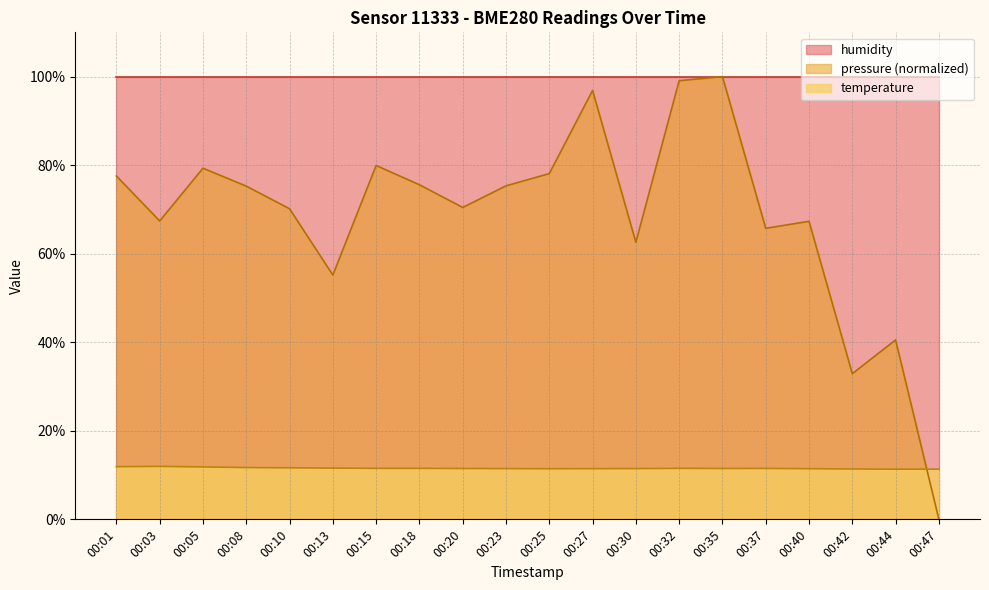

Rank the categories by value from lowest to highest.

00:44, 00:47, 00:42, 00:25, 00:40, 00:27, 00:23, 00:30, 00:20, 00:35, 00:37, 00:15, 00:18, 00:32, 00:13, 00:10, 00:08, 00:05, 00:01, 00:03